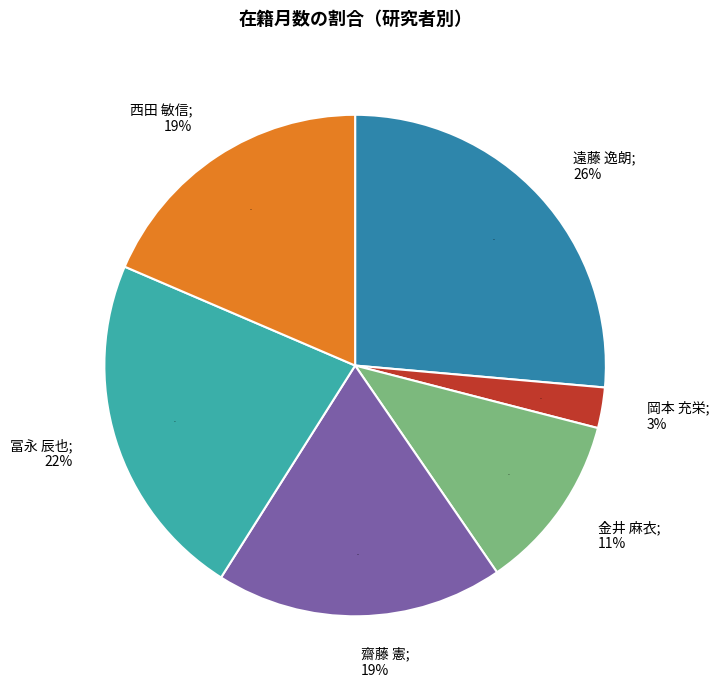

How many segments does this pie chart have?

6